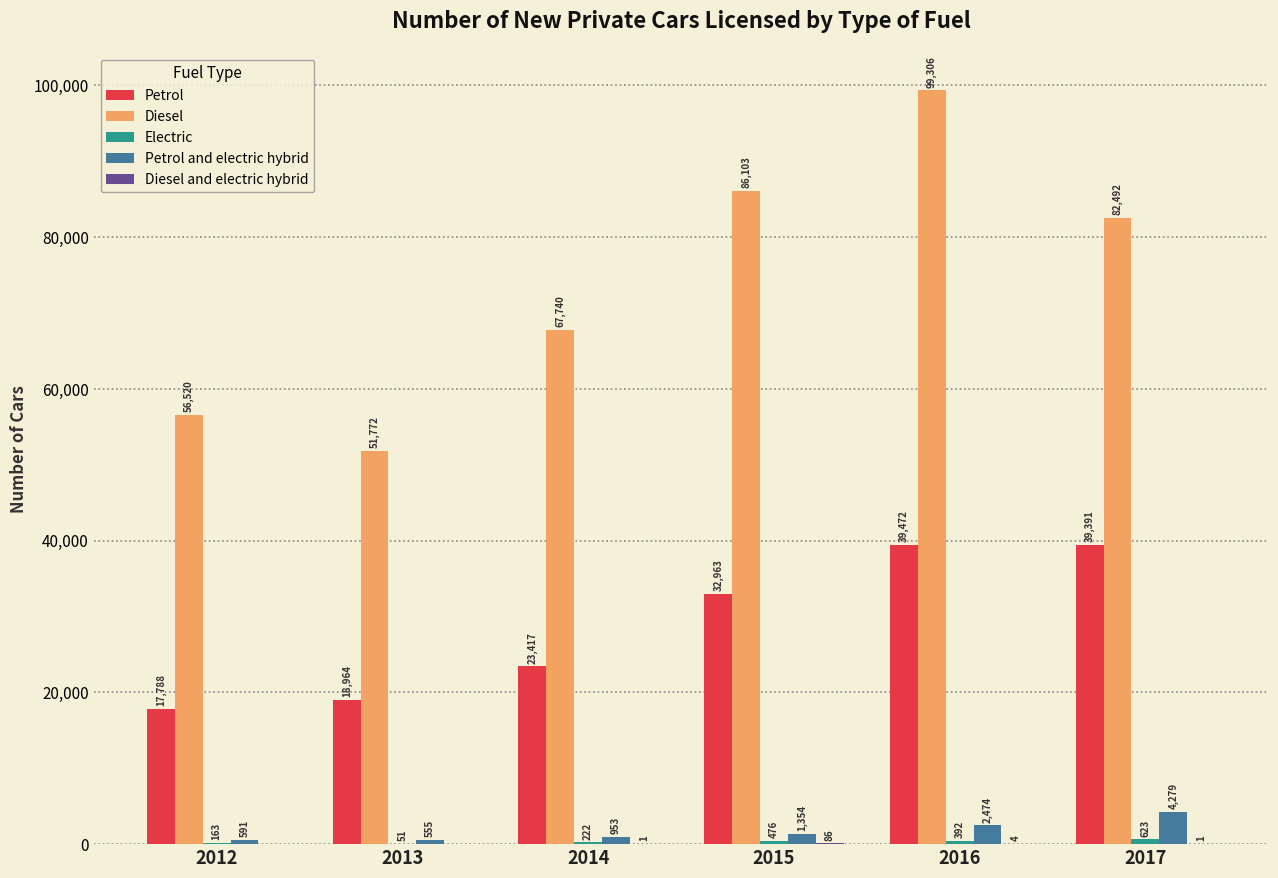

Which series has the largest total across all categories?

Diesel